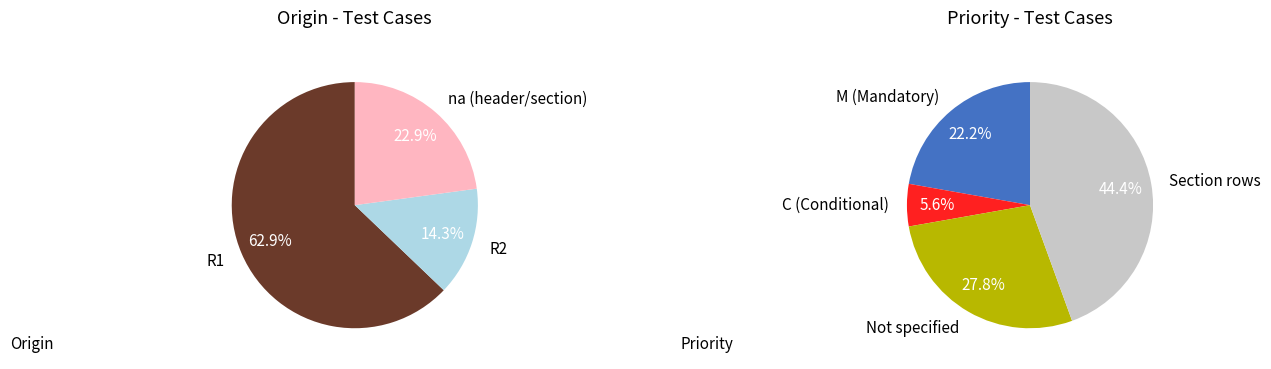

Count the number of slices in the pie.

7